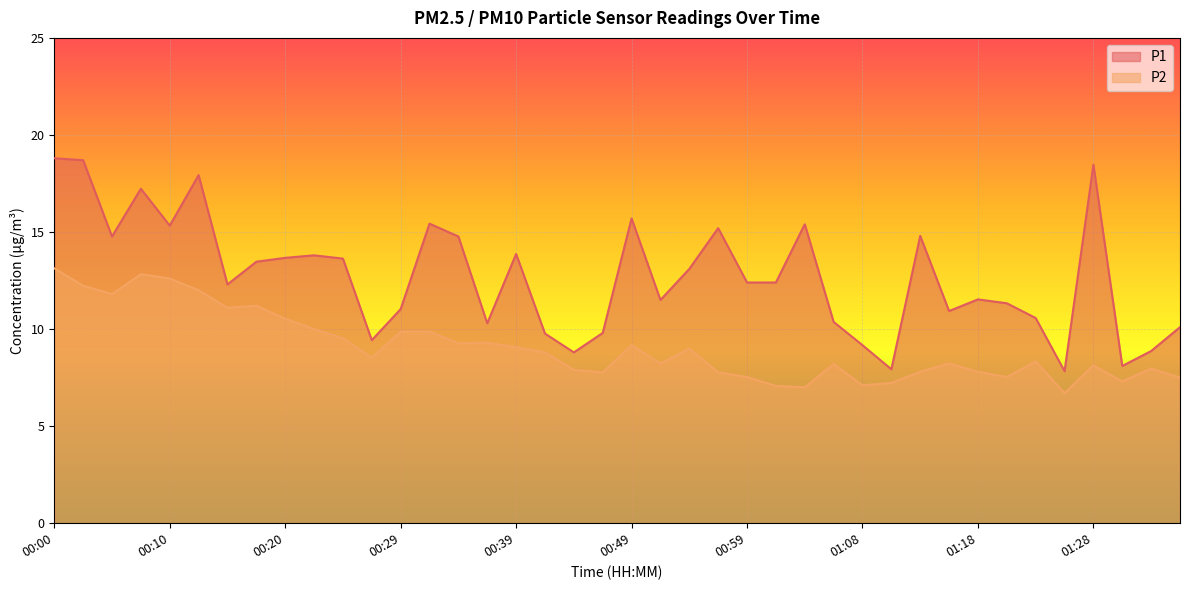

What is the maximum value for P1?

18.8